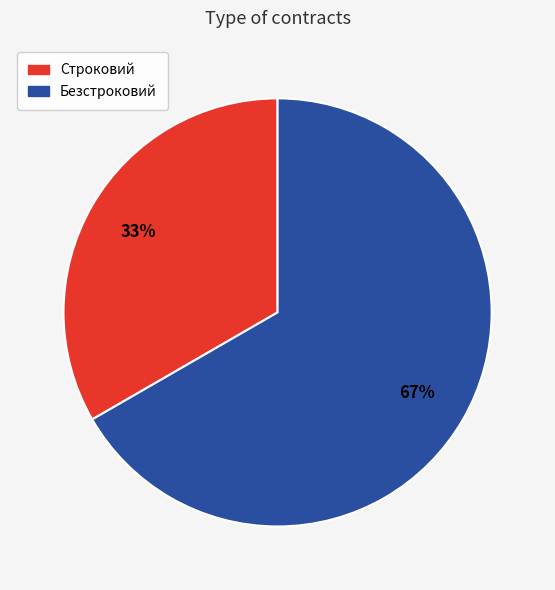

How many segments does this pie chart have?

2